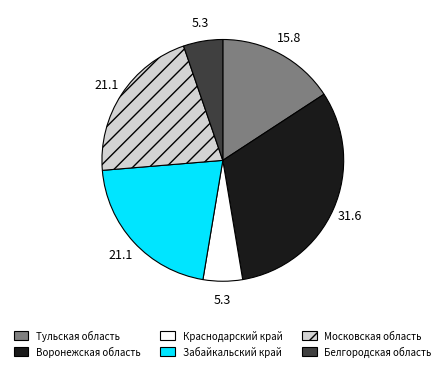

Does Тульская область account for over 50% of the chart?

No